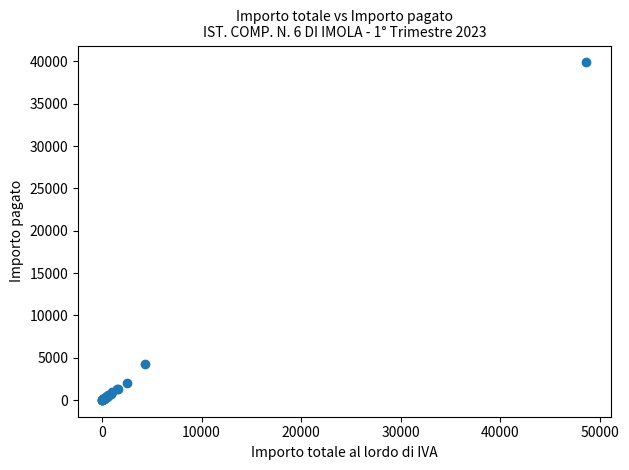

What Y value in the scatter plot is closest to 19951?

4300.0